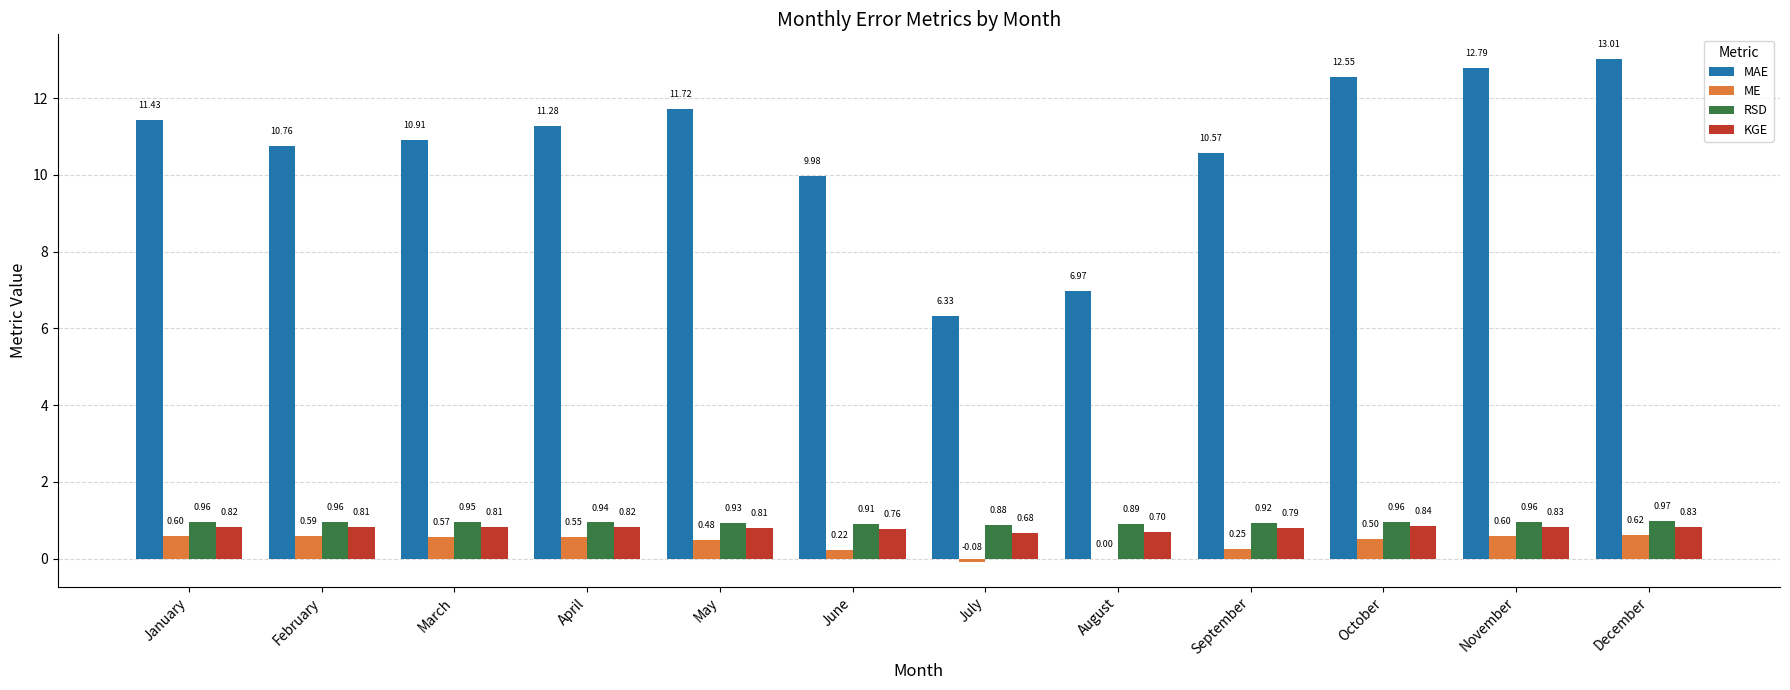

How many groups of bars are there?

12